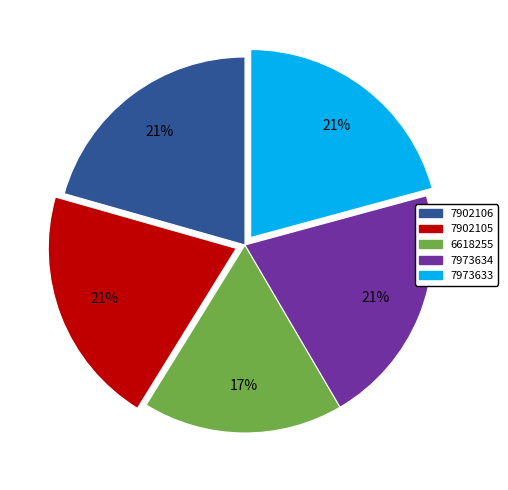

Does any single category account for the majority?

No